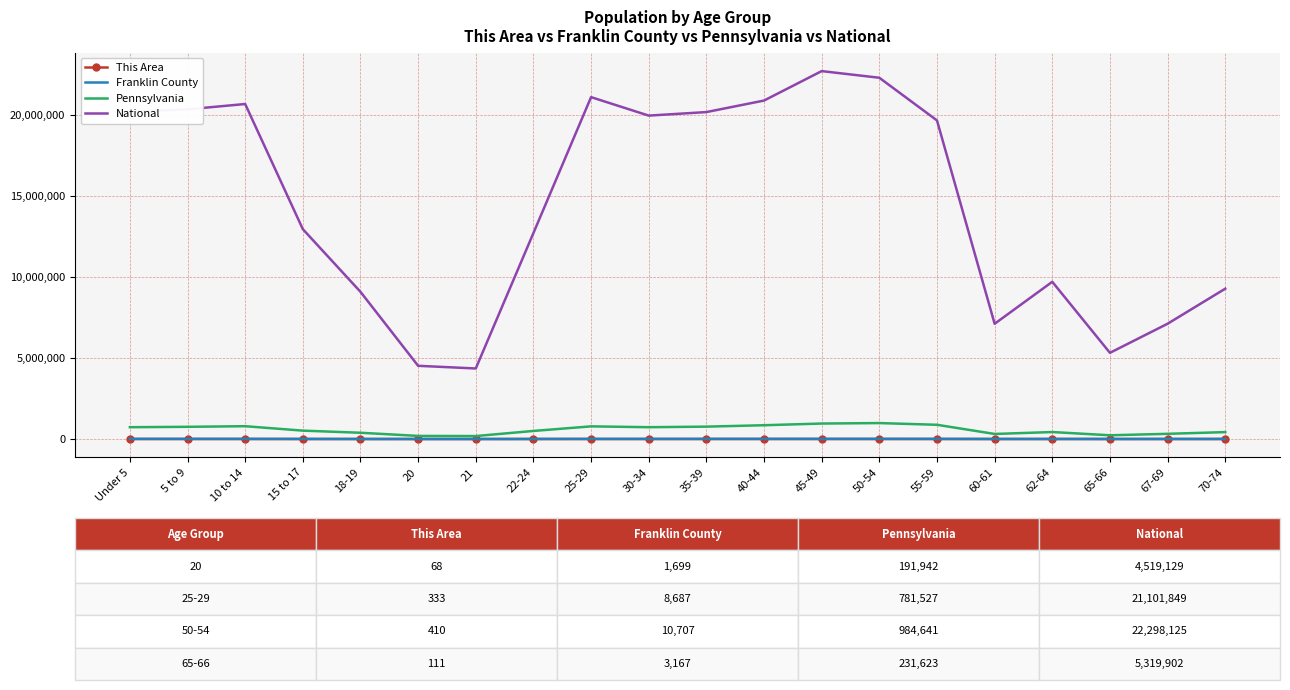

Between 18-19 and 25-29, which series saw the biggest shift?

National